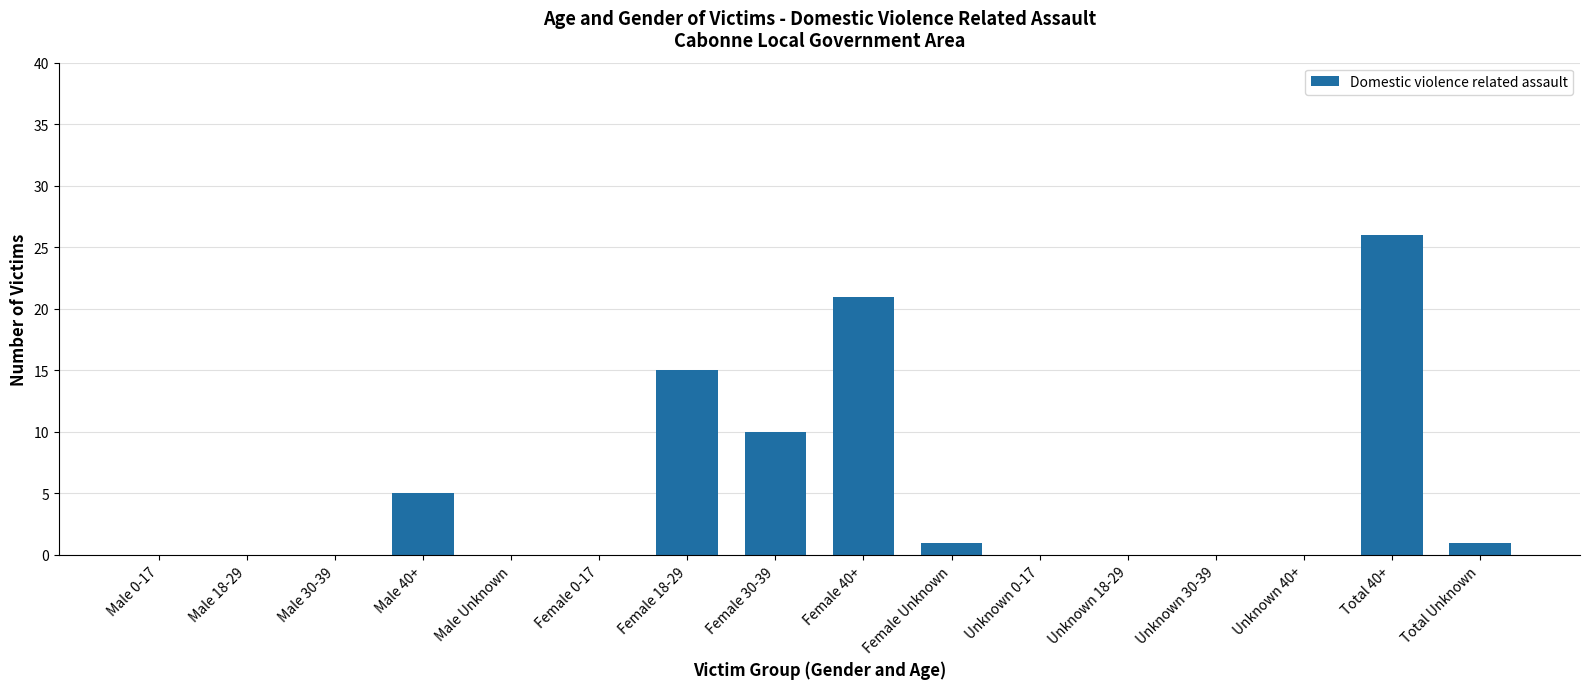

Are the bars horizontal?

No